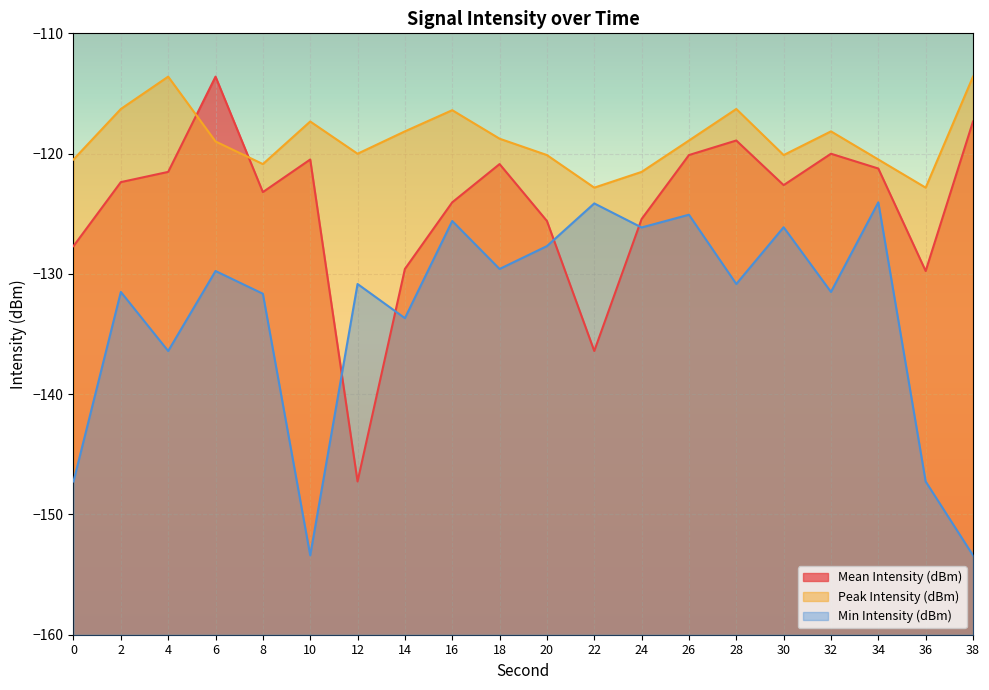

Which series changed the most between 16 and 20?

Peak Intensity (dBm)